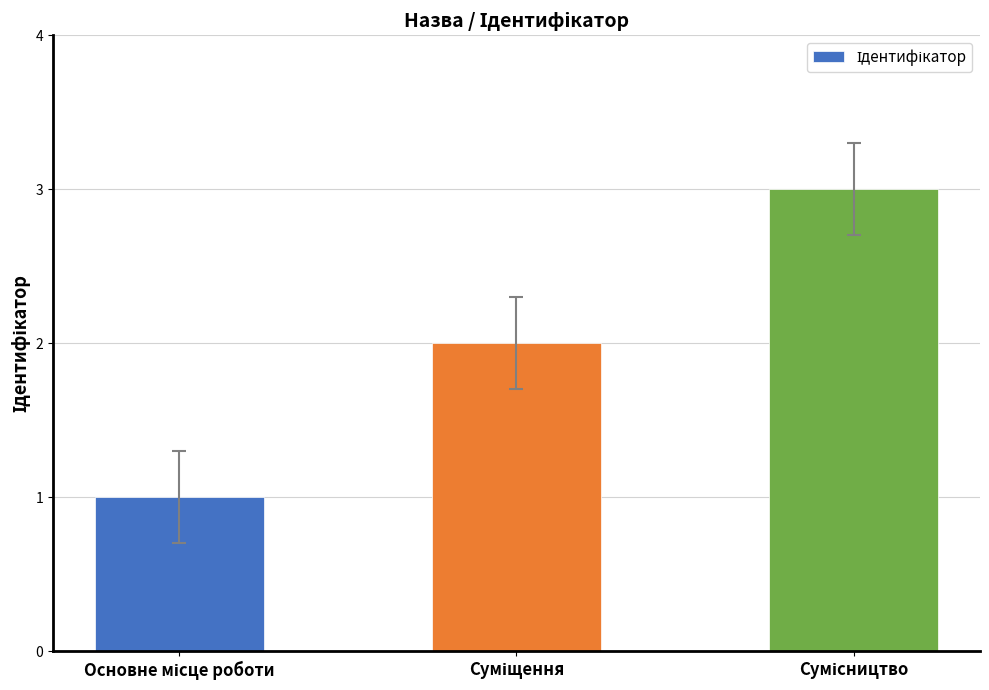

What is the value of the 3rd bar from the left?

3